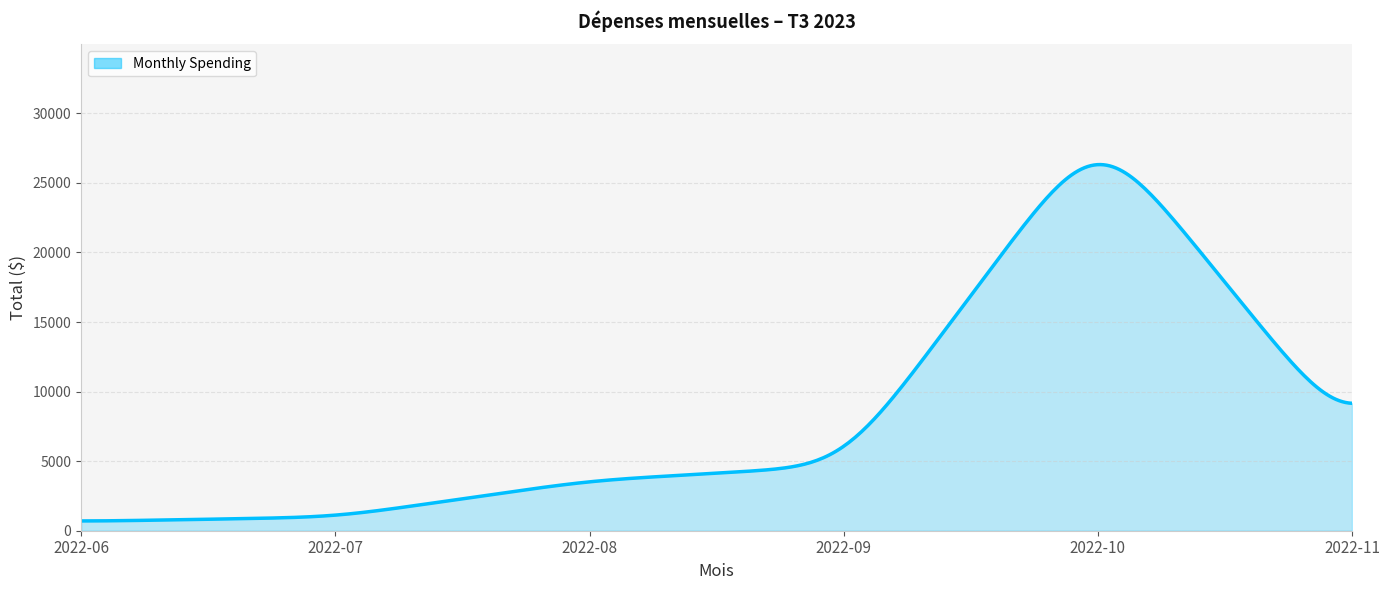

What is the difference between the maximum and minimum values?

25611.4